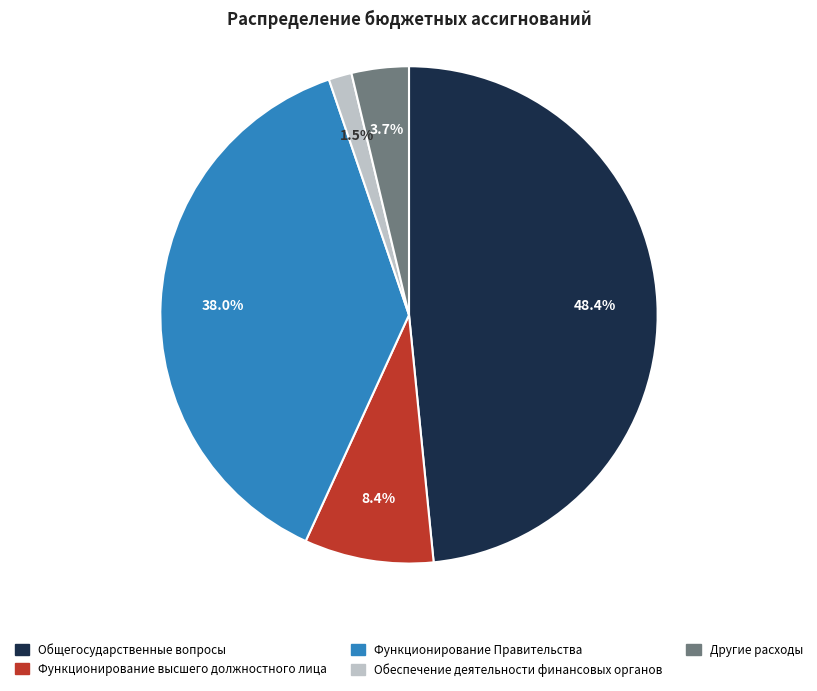

Which has a higher value, Другие расходы or Обеспечение деятельности финансовых органов?

Другие расходы